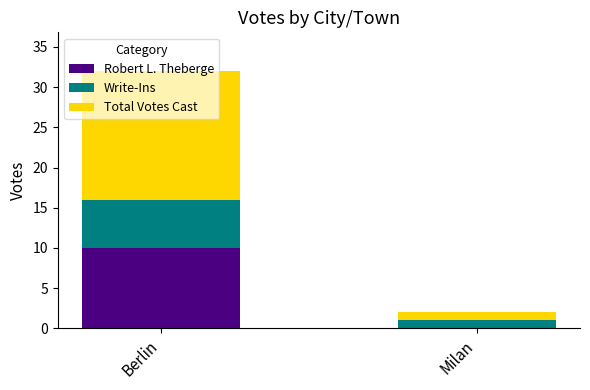

What is the sum of the Robert L. Theberge values at Berlin and Milan?

10